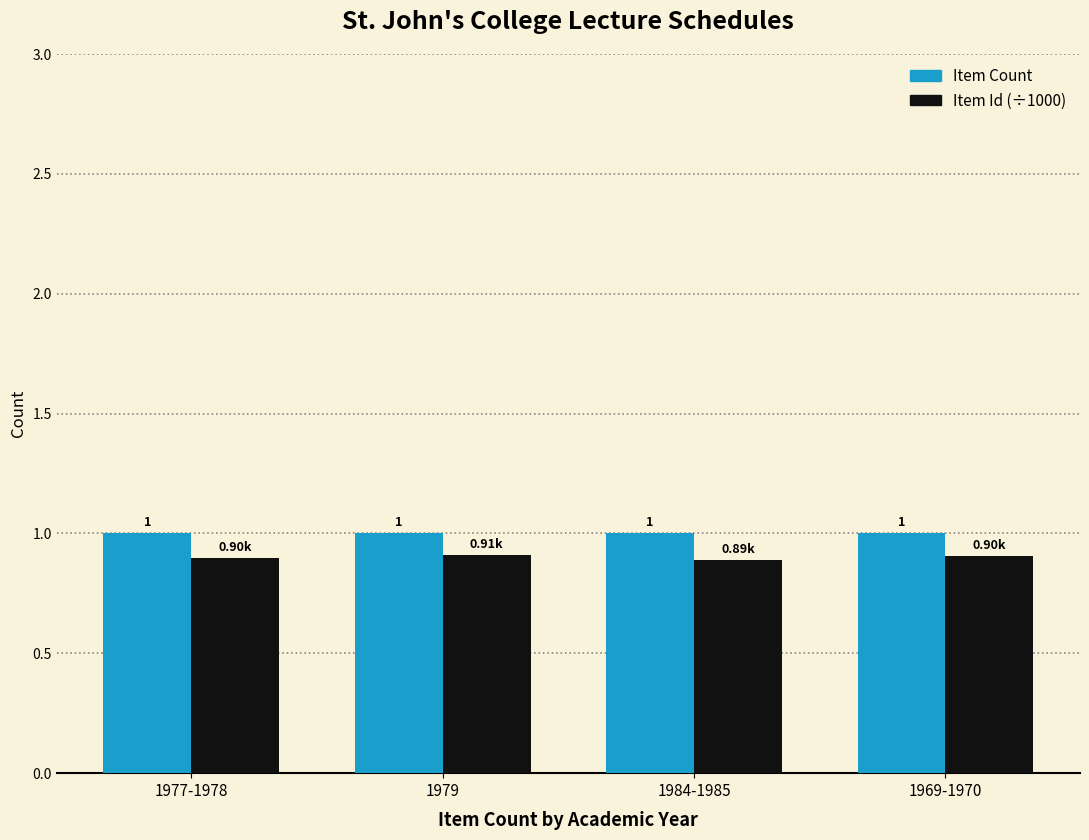

What is the sum of all Item Count values?

4.0